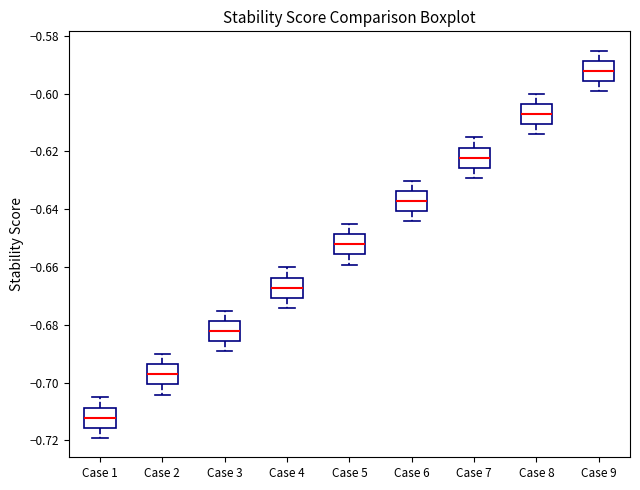

Which box has the highest median line?

Case 9